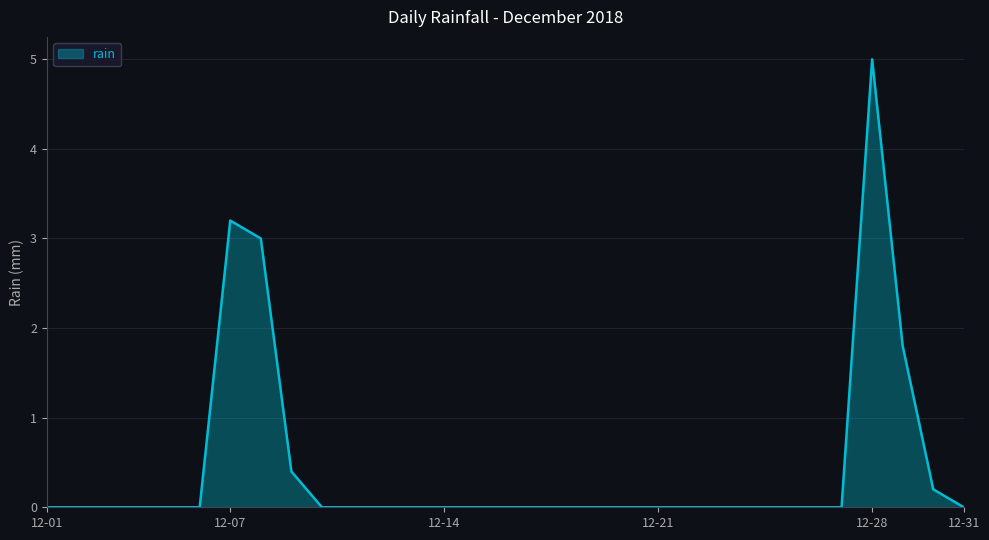

Reading right to left, extract all data points from this chart.

0.0	0.2	1.8	5.0	0.0	0.0	0.0	0.0	0.0	0.0	0.0	0.0	0.0	0.0	0.0	0.0	0.0	0.0	0.0	0.0	0.0	0.0	0.4	3.0	3.2	0.0	0.0	0.0	0.0	0.0	0.0